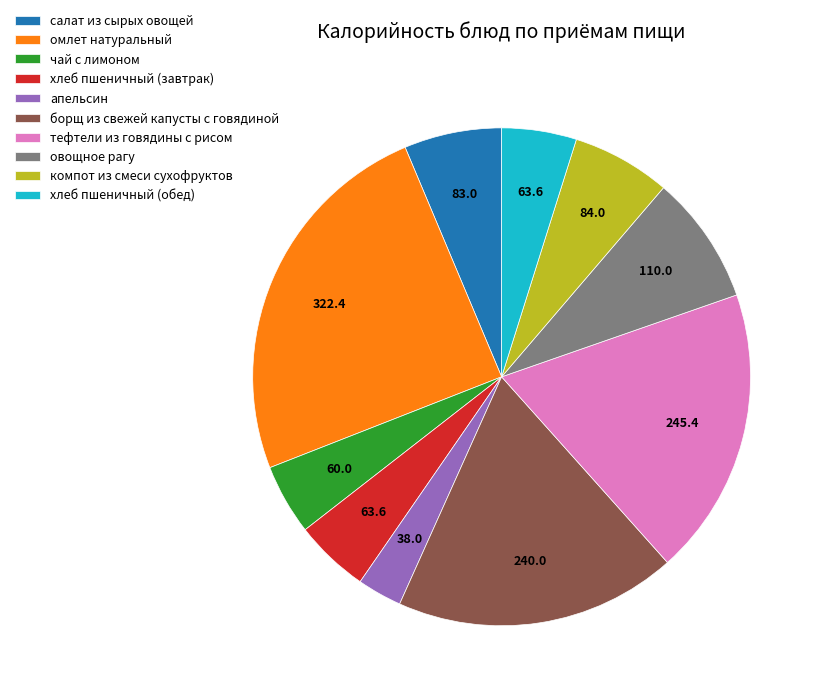

True or false: салат из сырых овощей accounts for 11% of the total.

False